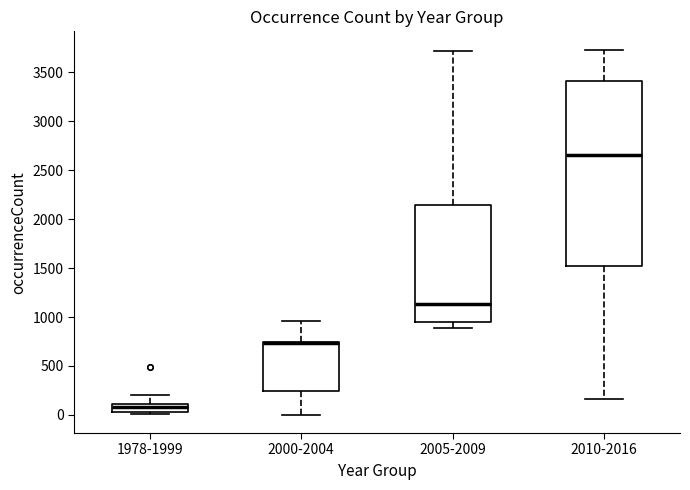

Where is the upper edge of the box for 2010-2016 on the y-axis? The values are not printed on the chart, so give them approximately, as read against the axis.

3400